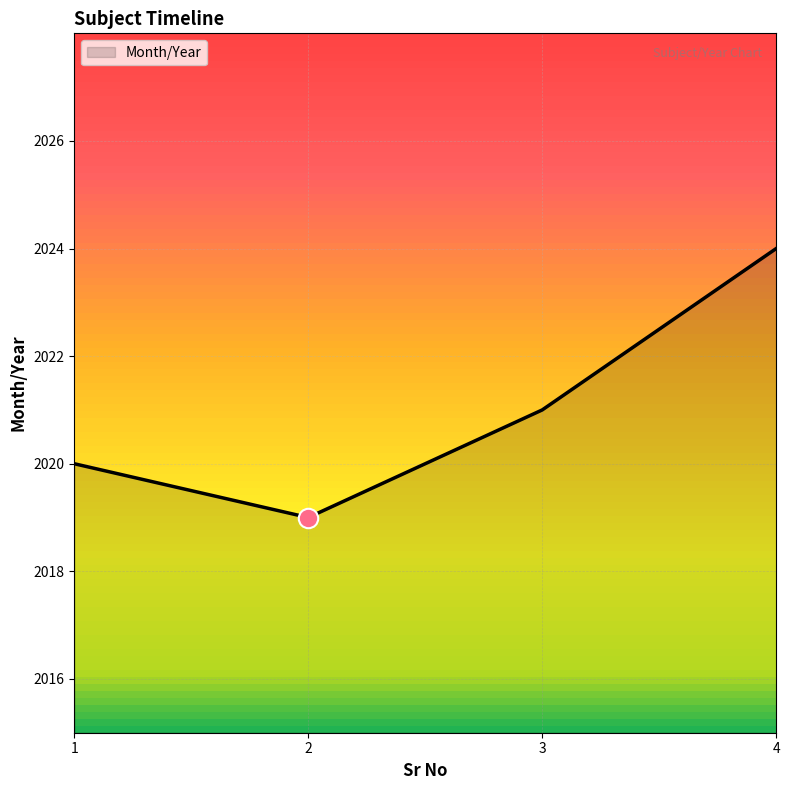

How many values are below 2021?

2